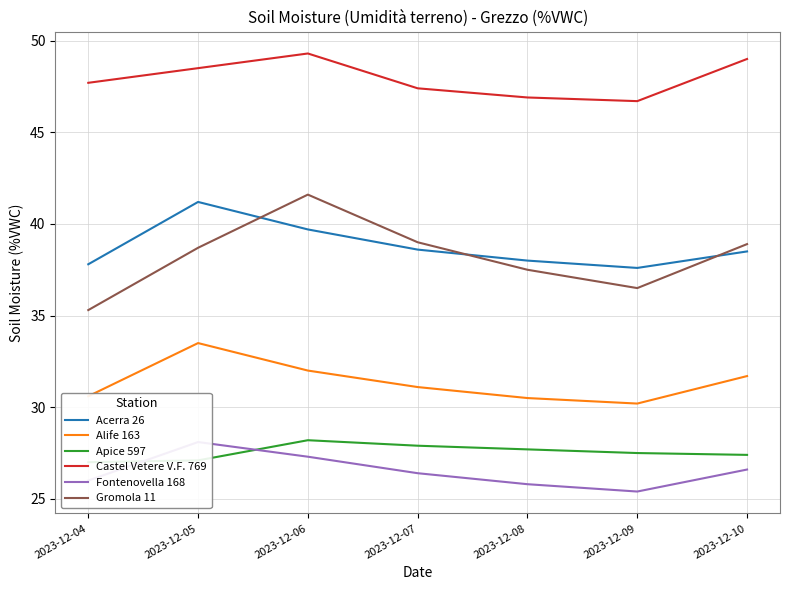

Is the value of Fontenovella 168 at 2023-12-07 greater than the value of Castel Vetere V.F. 769 at 2023-12-06?

No